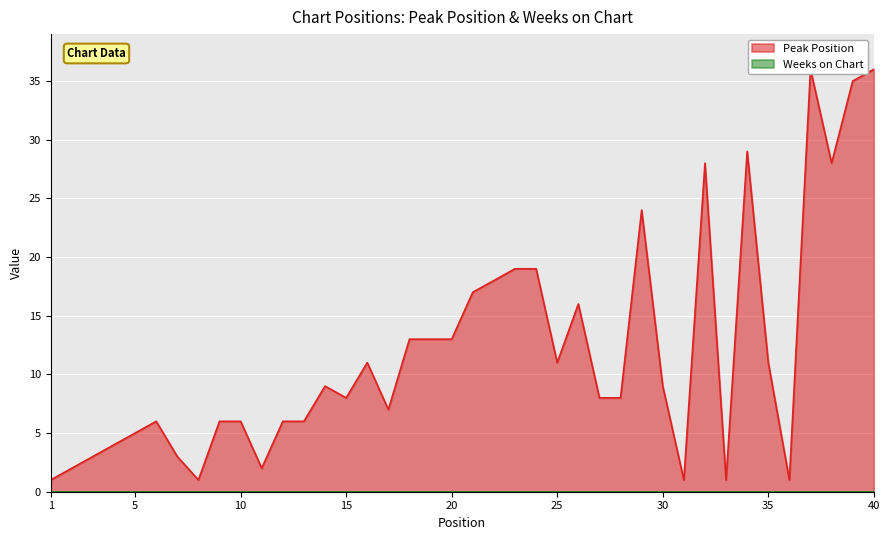

Is it true that the value at 20 is 21?

False